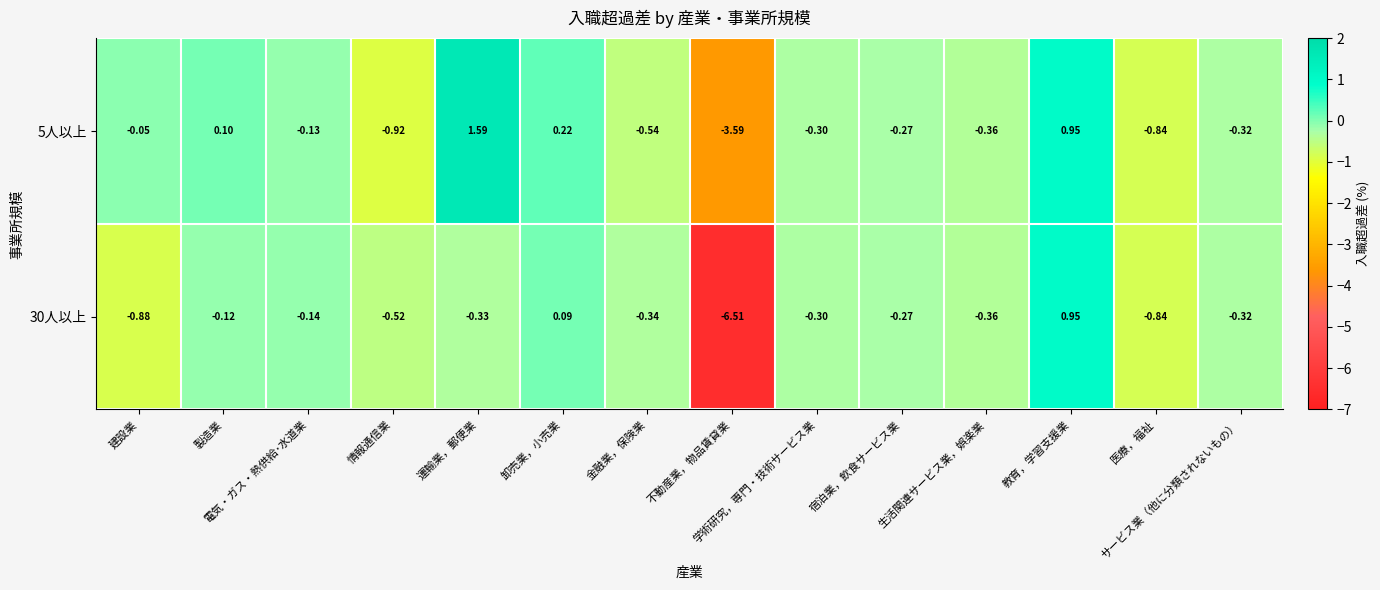

How many values in the 5人以上 series exceed 0?

4